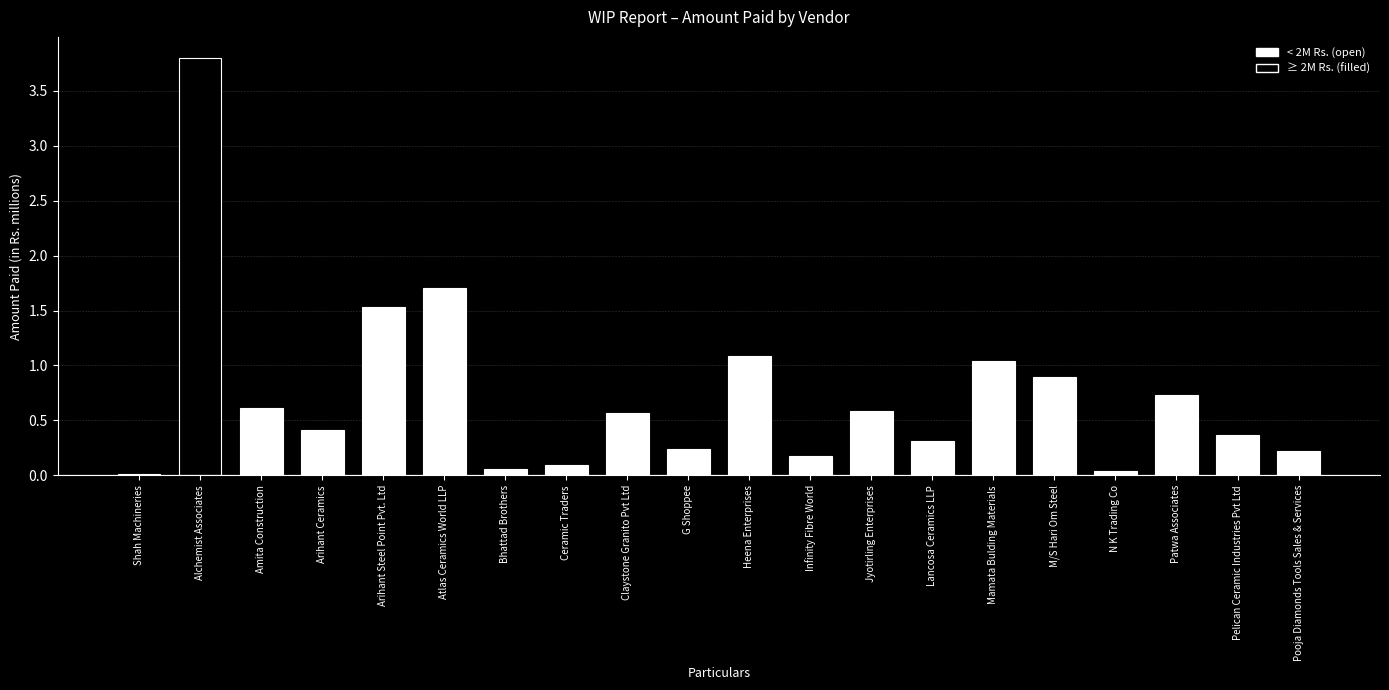

What is the average value?

0.7